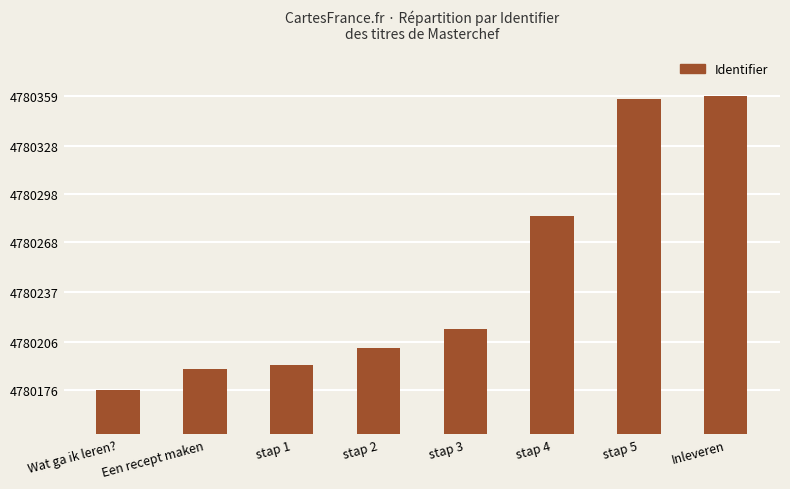

Reading right to left, list all the values displayed in this chart.

4780359	4780357	4780284	4780214	4780202	4780192	4780189	4780176